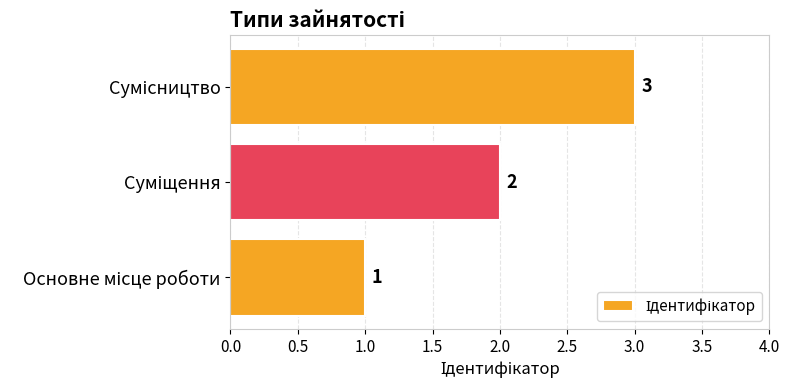

What is the maximum value shown in the chart?

3